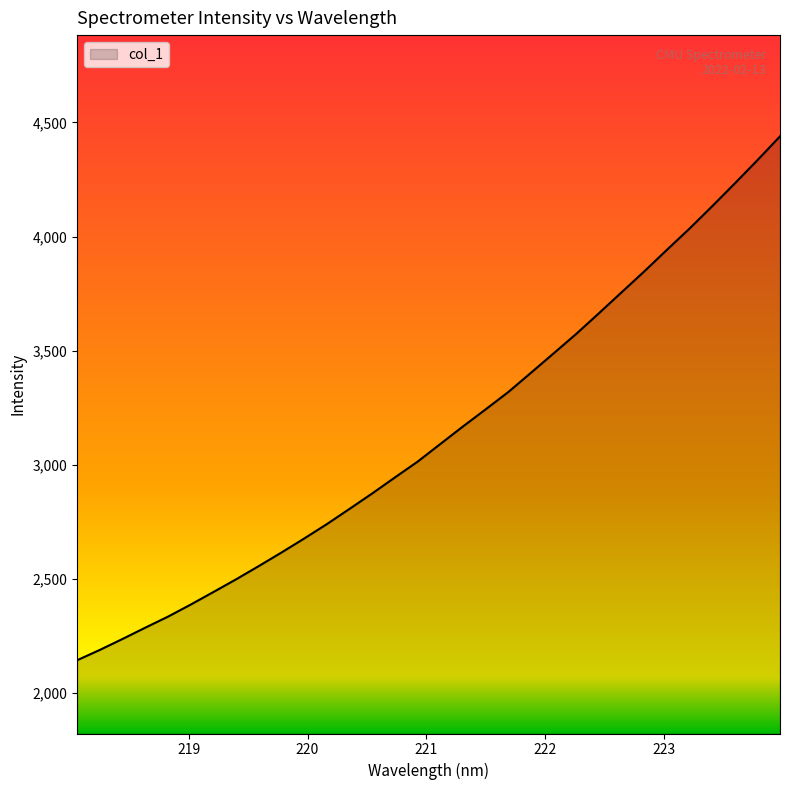

What is the difference between the maximum and minimum values?

2297.0